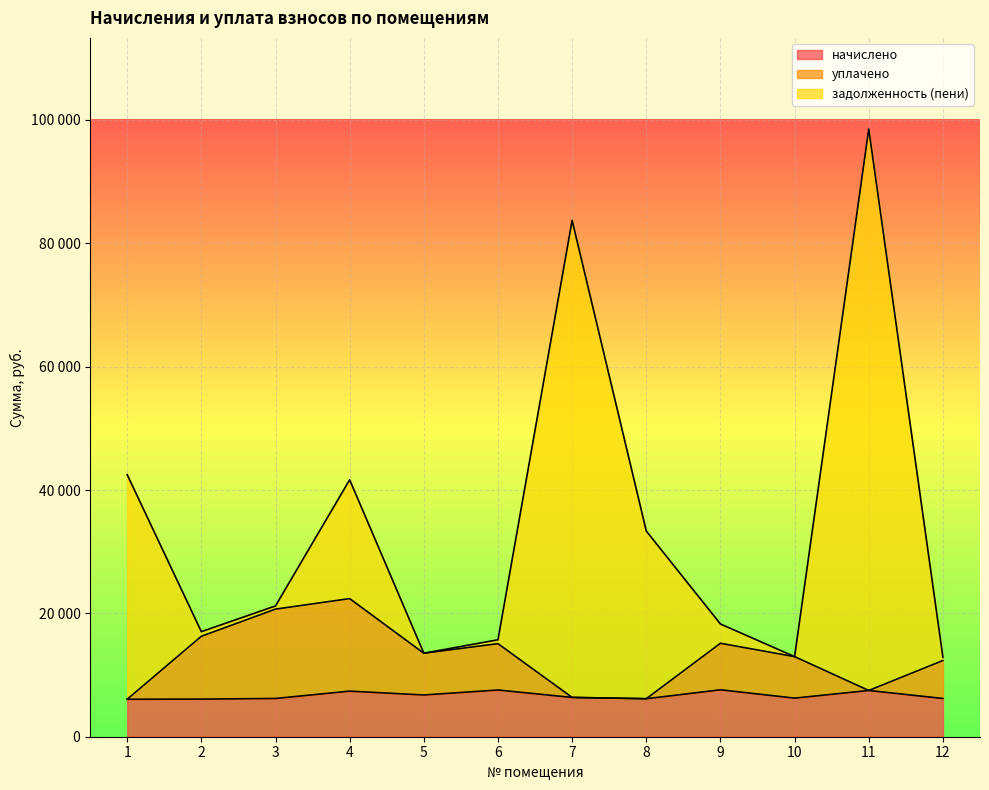

What is the value of the задолженность (пени) point at the 9th from the left?

18276.2